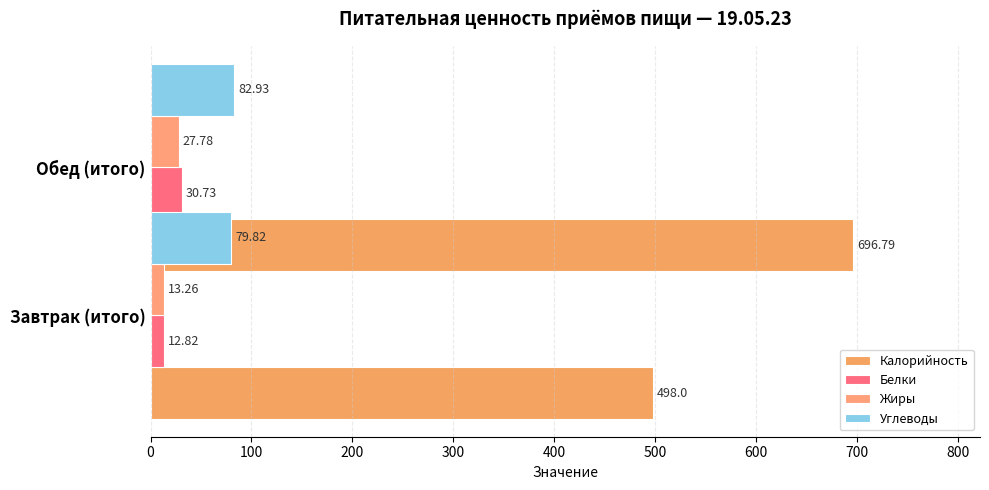

Rank the series at 100 from highest to lowest value.

Калорийность, Углеводы, Белки, Жиры